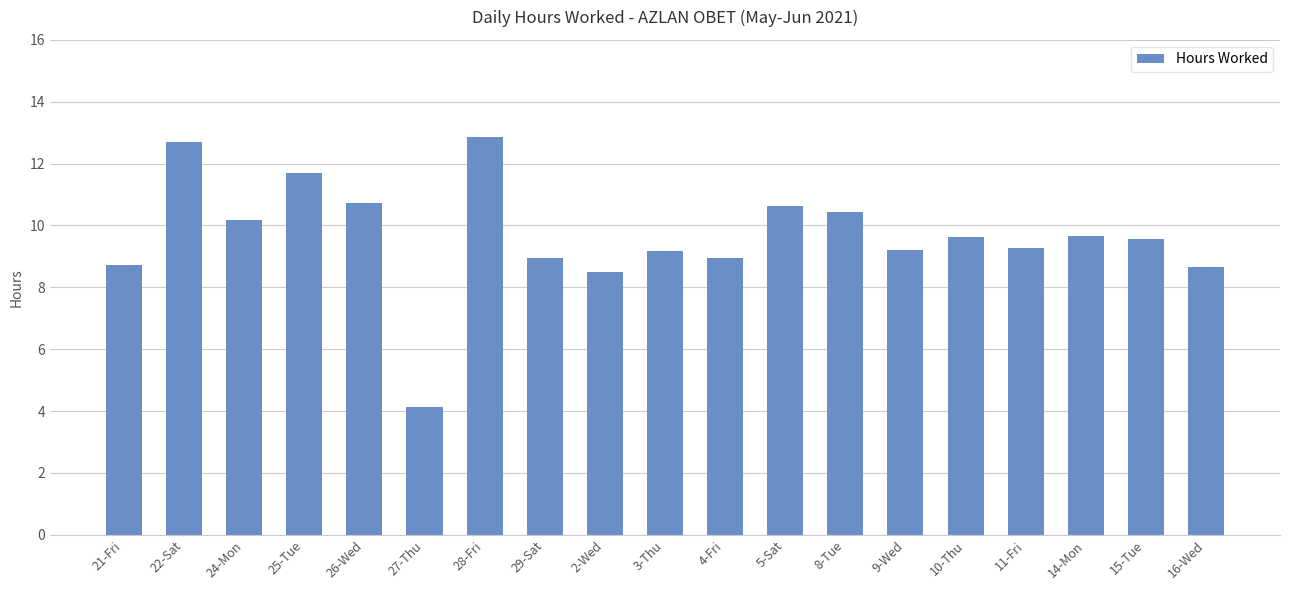

What is the average value?

9.7